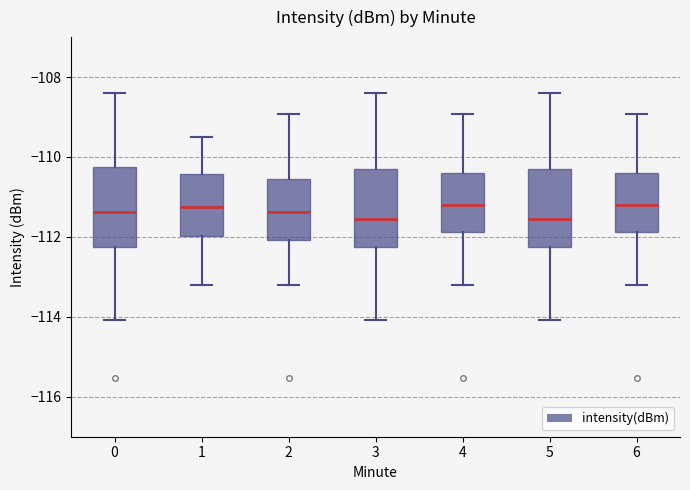

Reading left to right, transcribe this box plot: for each box, give where its median line is, the range the box spans, and where its two whiskers end, as read against the y-axis. The values are not printed on the chart, so give them approximately, as read against the axis.

0: median -111.4, box -112.2 to -110.2, whiskers -114.0 to -108.4
1: median -111.2, box -112.0 to -110.4, whiskers -113.2 to -109.4
2: median -111.4, box -112.0 to -110.6, whiskers -113.2 to -109.0
3: median -111.6, box -112.2 to -110.4, whiskers -114.0 to -108.4
4: median -111.2, box -111.8 to -110.4, whiskers -113.2 to -109.0
5: median -111.6, box -112.2 to -110.4, whiskers -114.0 to -108.4
6: median -111.2, box -111.8 to -110.4, whiskers -113.2 to -109.0